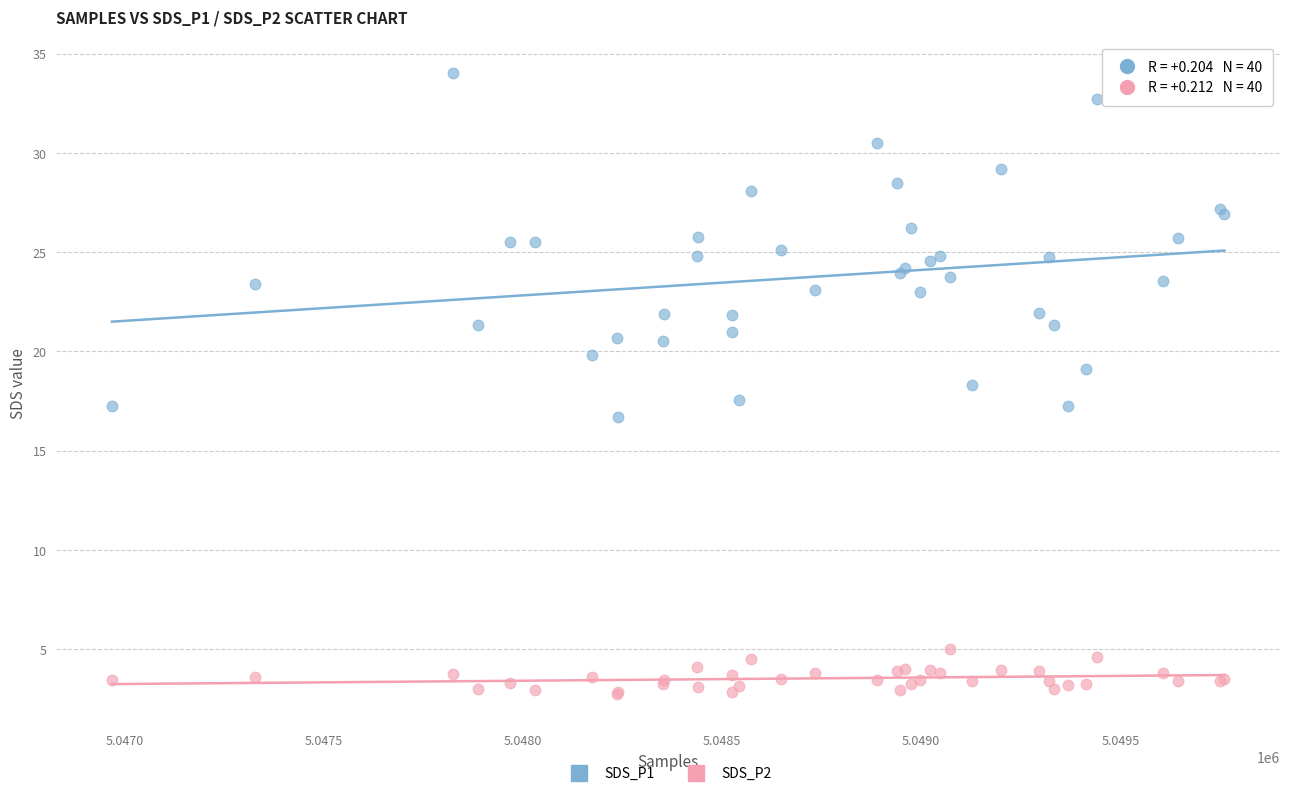

What is the X range (max minus min) for the scatter plot?

2793.0